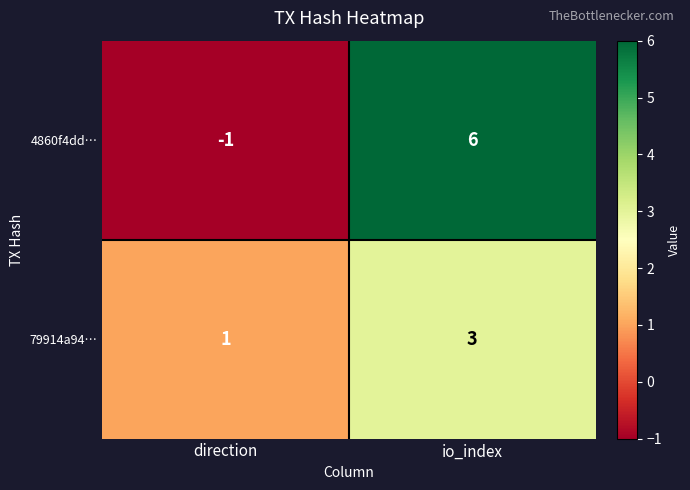

What is the difference between the 4860f4dd… values at io_index and direction?

7